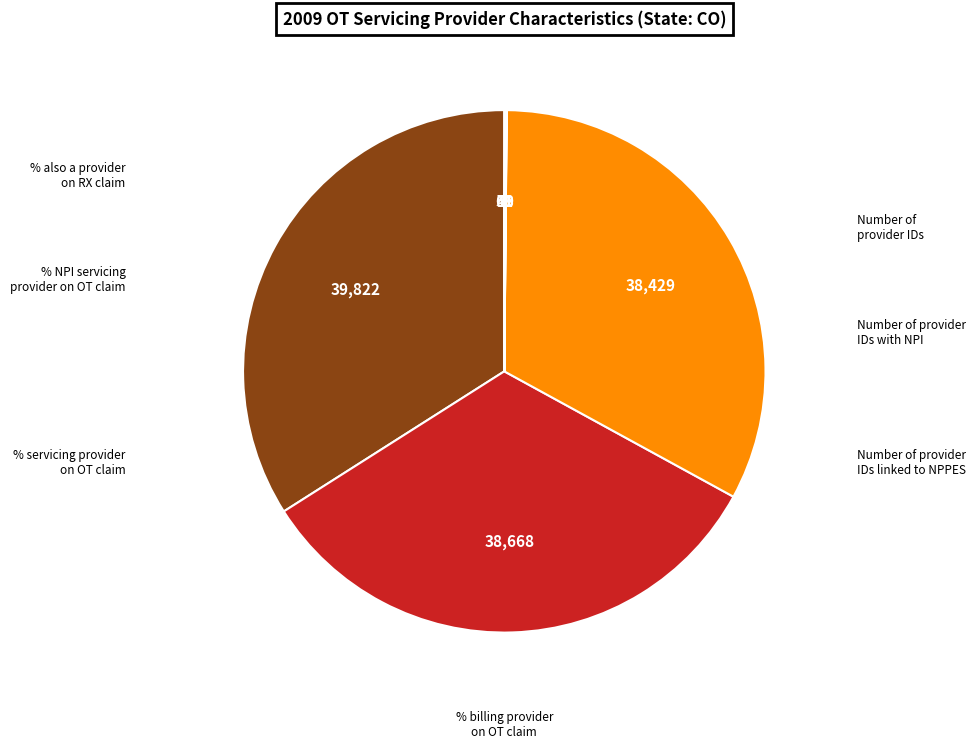

Is there any slice that represents more than half of the pie?

No